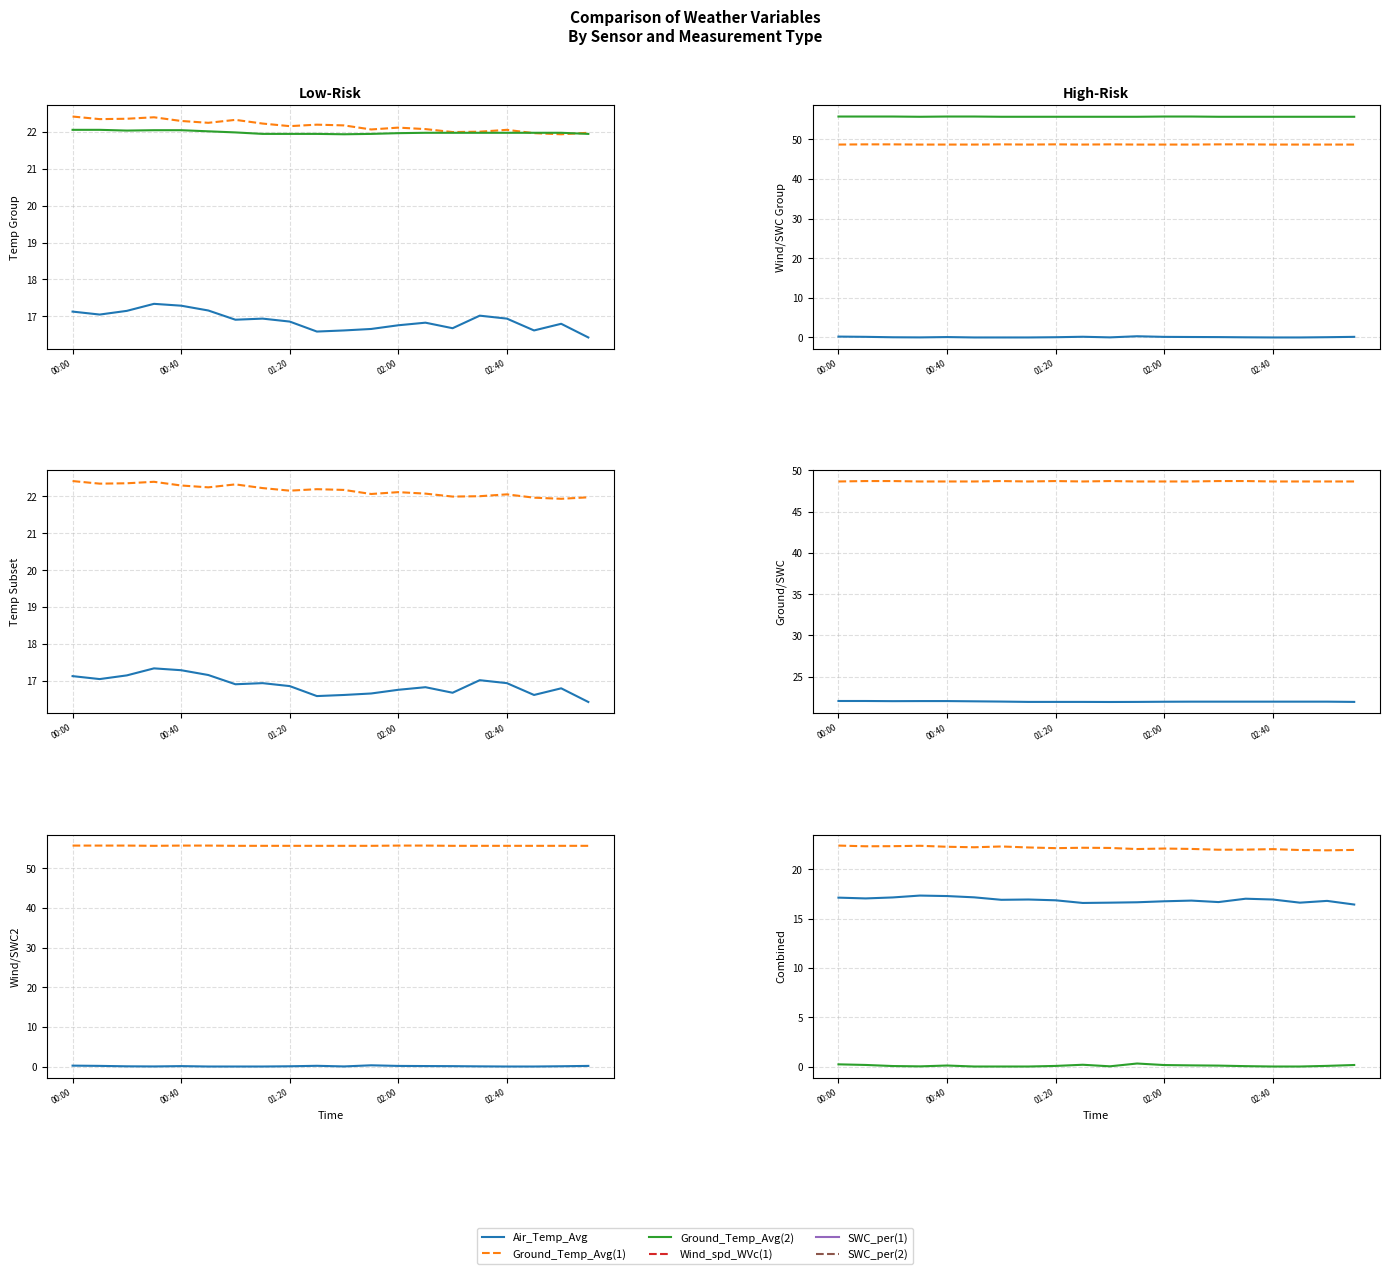

How many interior local valleys does the SWC_per(1) series have?

2